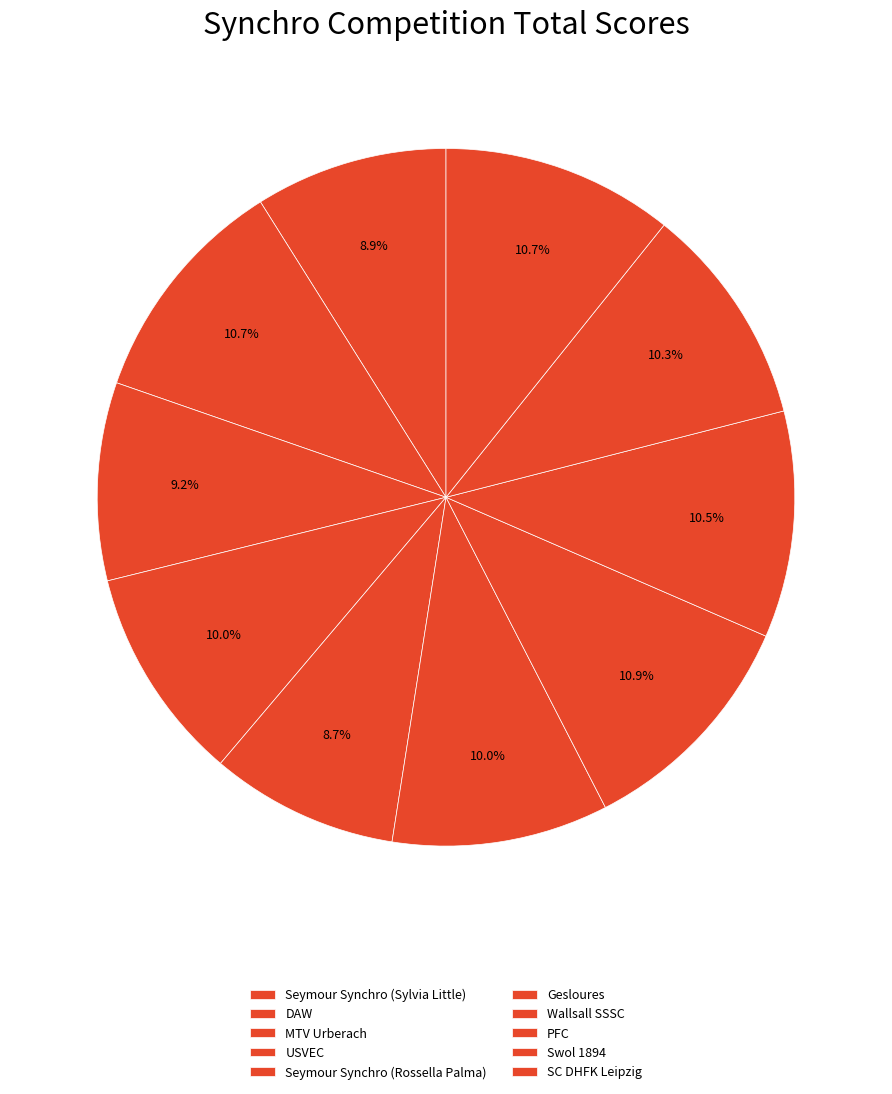

How many segments does this pie chart have?

10